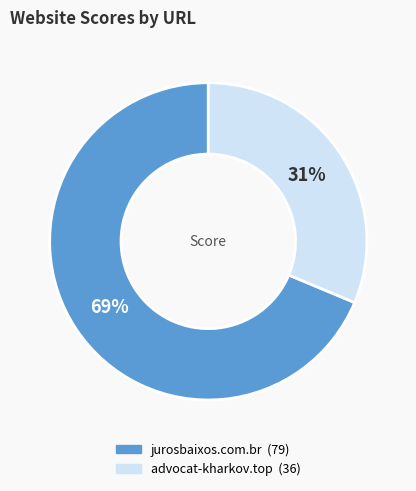

Which category accounts for the majority?

jurosbaixos.com.br